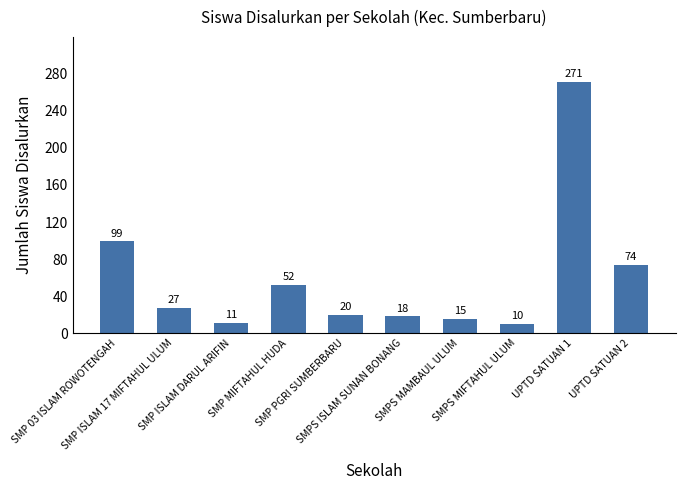

Approximately how many times larger is the value at SMP PGRI SUMBERBARU compared to SMPS MAMBAUL ULUM?

1.3